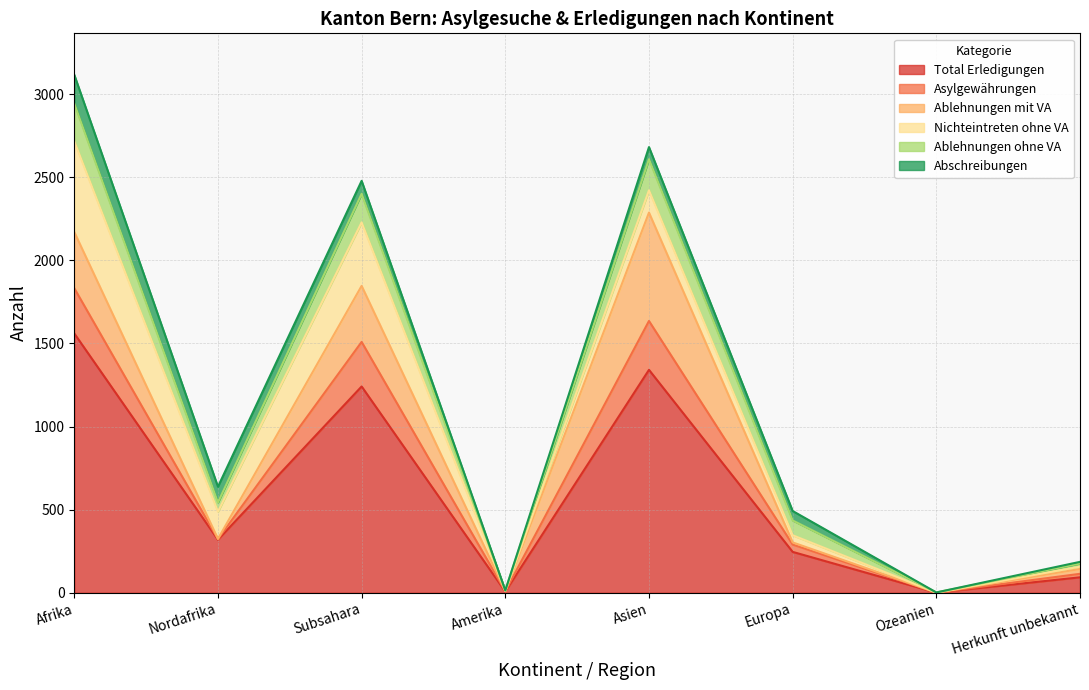

Does the chart display data point markers on the line(s)?

No